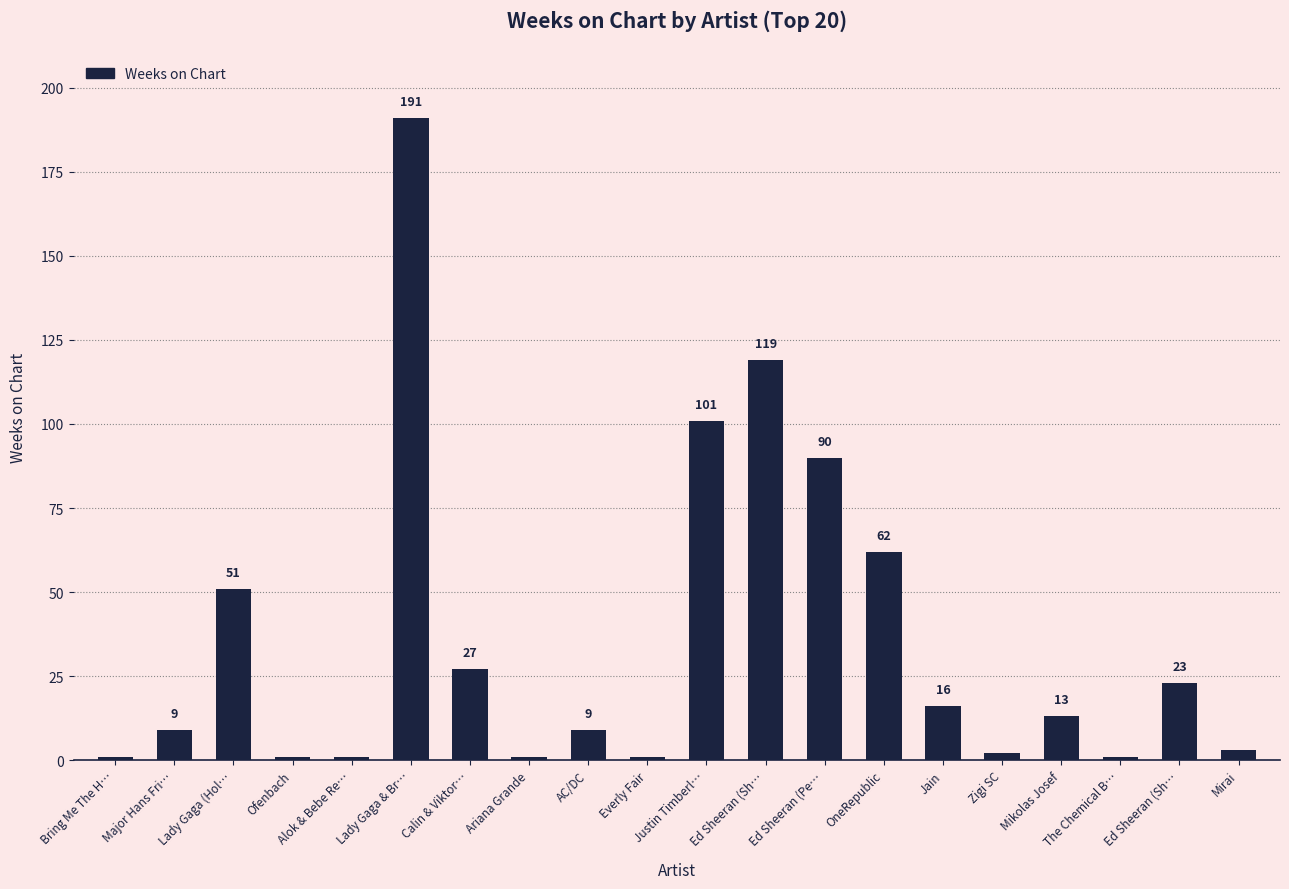

Reading left to right, what are all the values shown in this chart?

Bring Me The H…=1	Major Hans Fri…=9	Lady Gaga (Hol…=51	Ofenbach=1	Alok & Bebe Re…=1	Lady Gaga & Br…=191	Calin & Viktor…=27	Ariana Grande=1	AC/DC=9	Everly Fair=1	Justin Timberl…=101	Ed Sheeran (Sh…=119	Ed Sheeran (Pe…=90	OneRepublic=62	Jain=16	Zigi SC=2	Mikolas Josef=13	The Chemical B…=1	Ed Sheeran (Sh…=23	Mirai=3